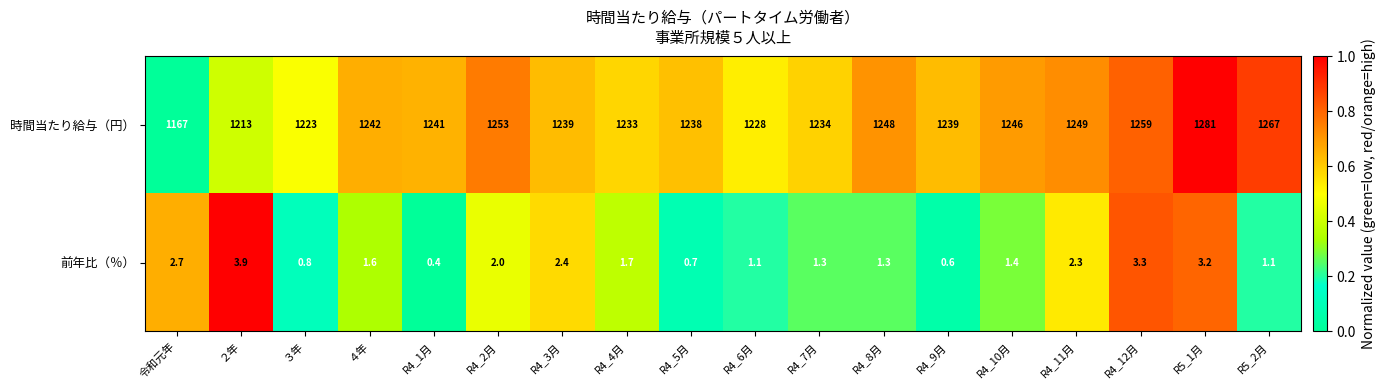

What is the spread (max minus min) of values at R5_1月?

1277.8